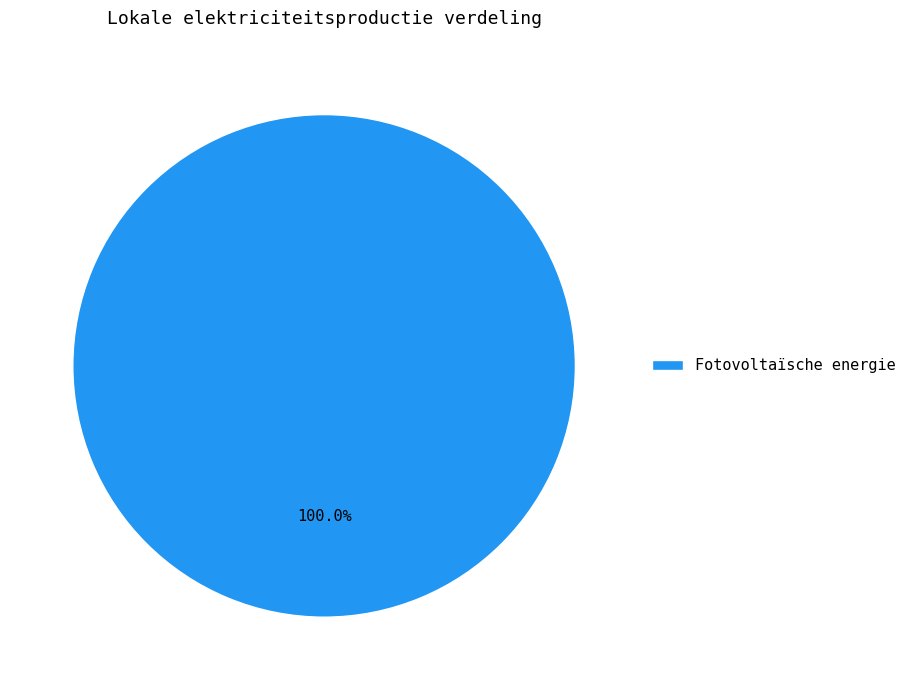

Does any single category account for the majority?

Yes